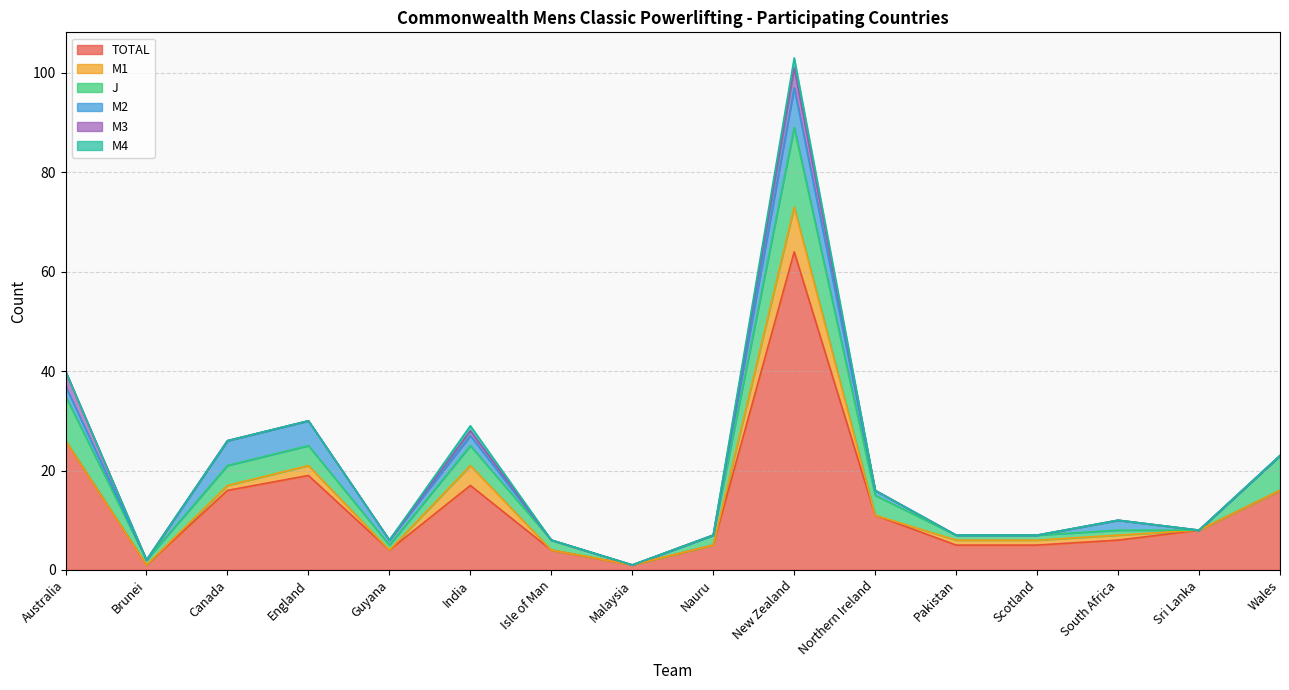

What is the spread (max minus min) of values at South Africa?

6